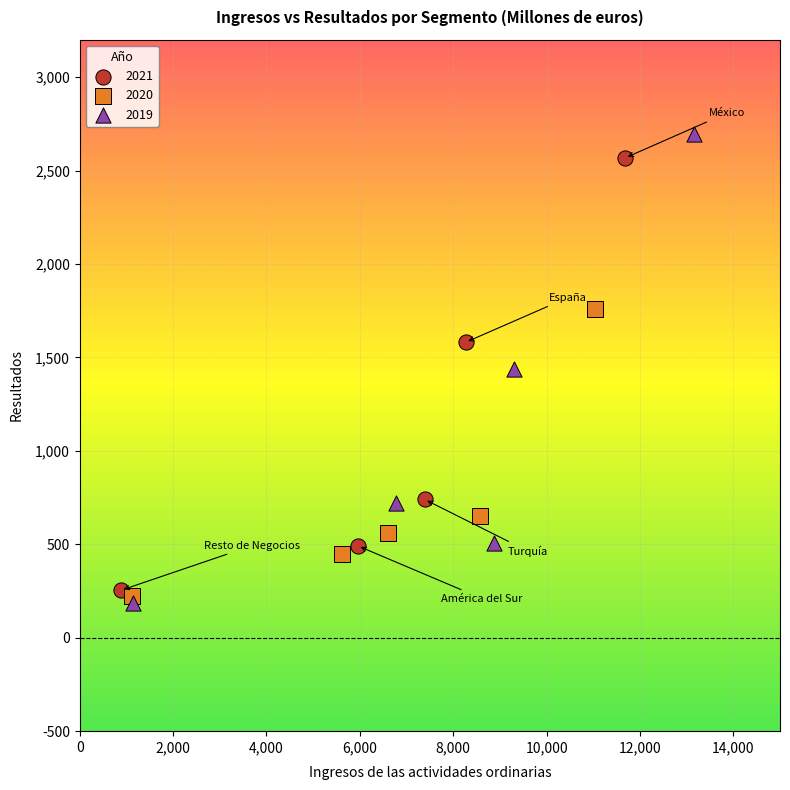

Which series has the largest Y range (max minus min)?

2019